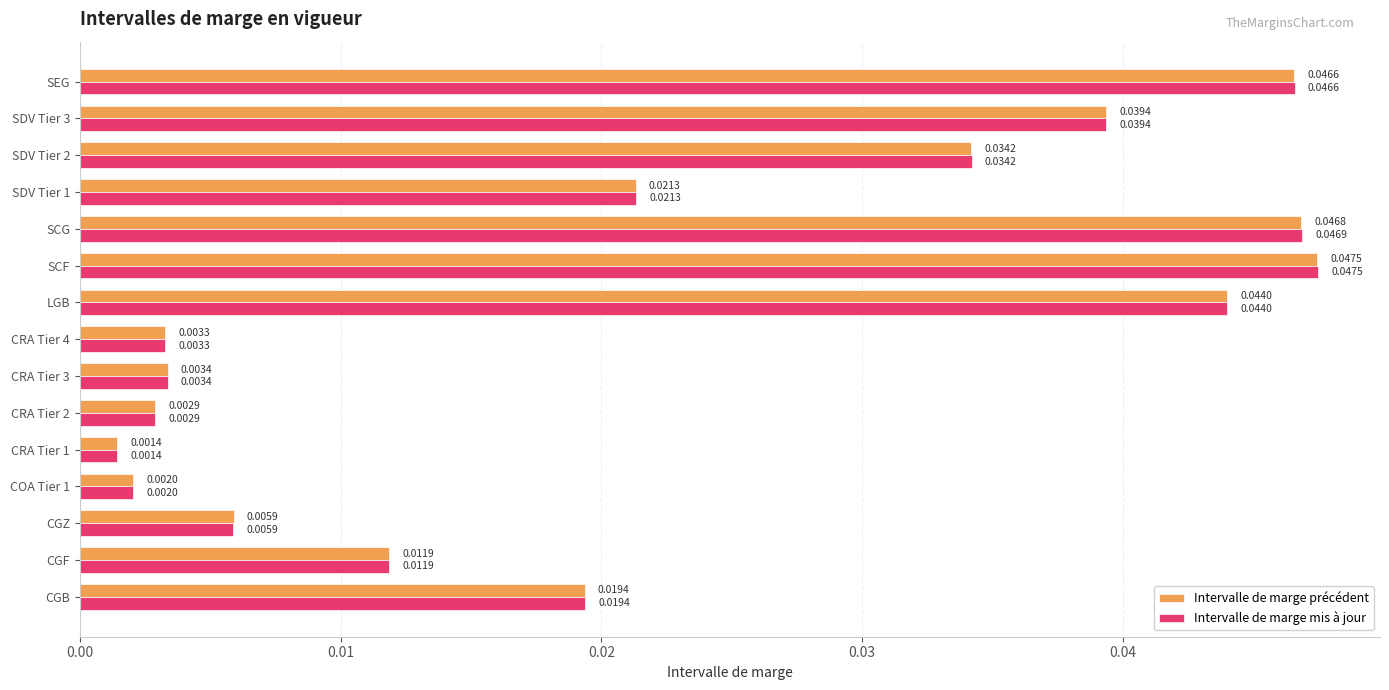

At which category is the sum across all series the highest?

SCF